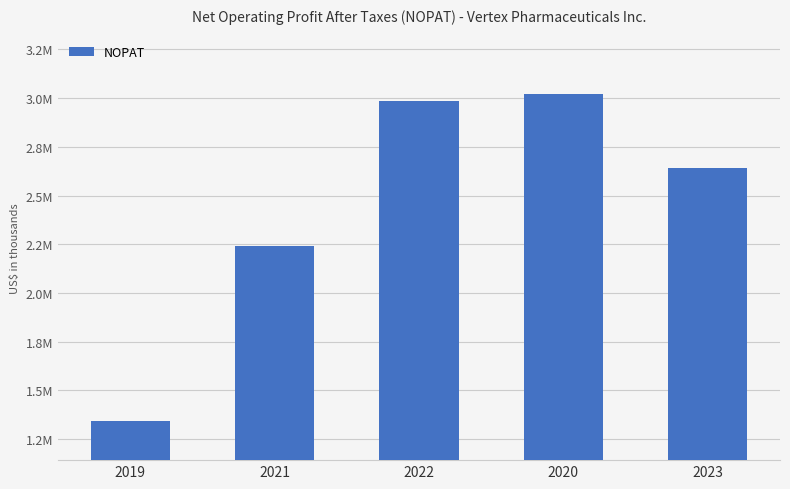

At which category does the chart reach its peak across all series?

2020